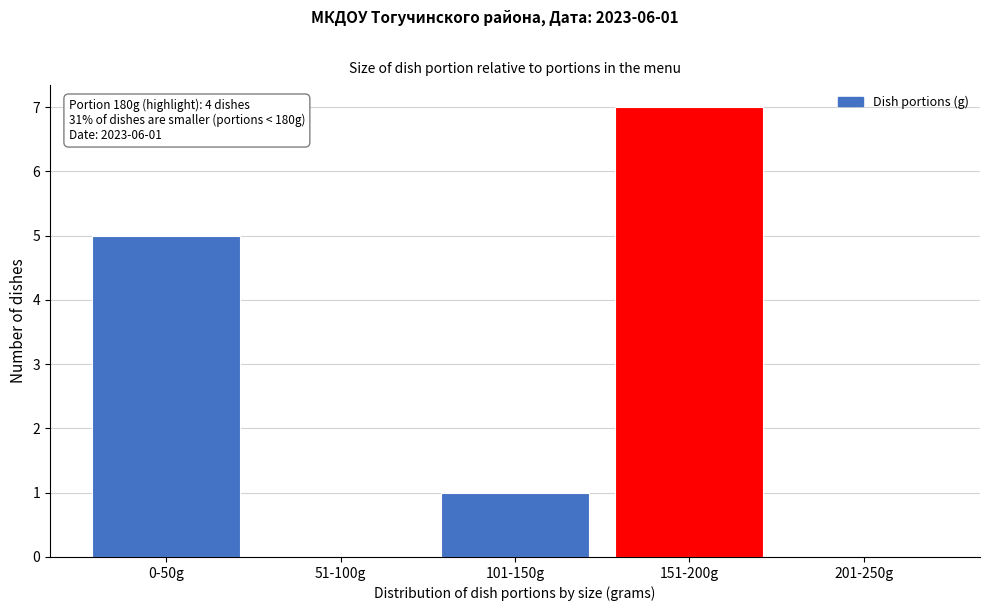

Reading left to right, list all the values displayed in this chart.

0-50g=5	51-100g=0	101-150g=1	151-200g=7	201-250g=0